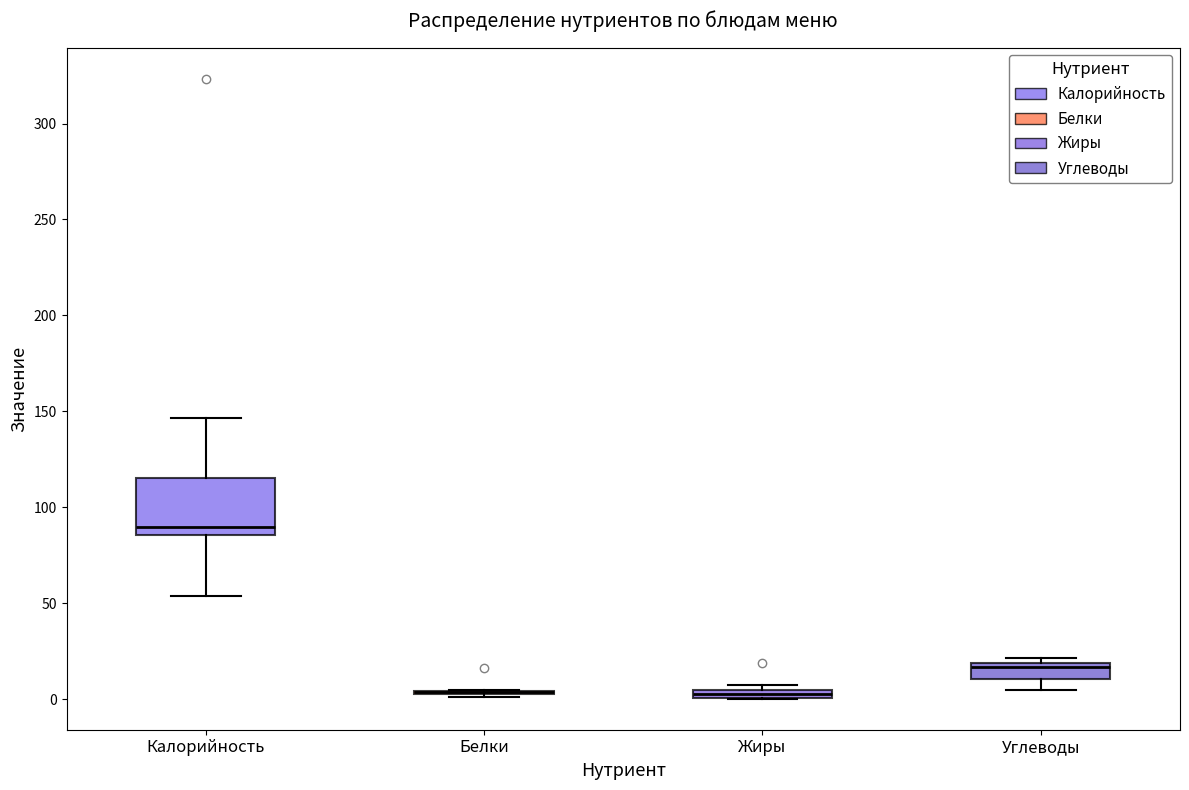

Which box is the tallest, from its lower edge to its upper edge?

Калорийность